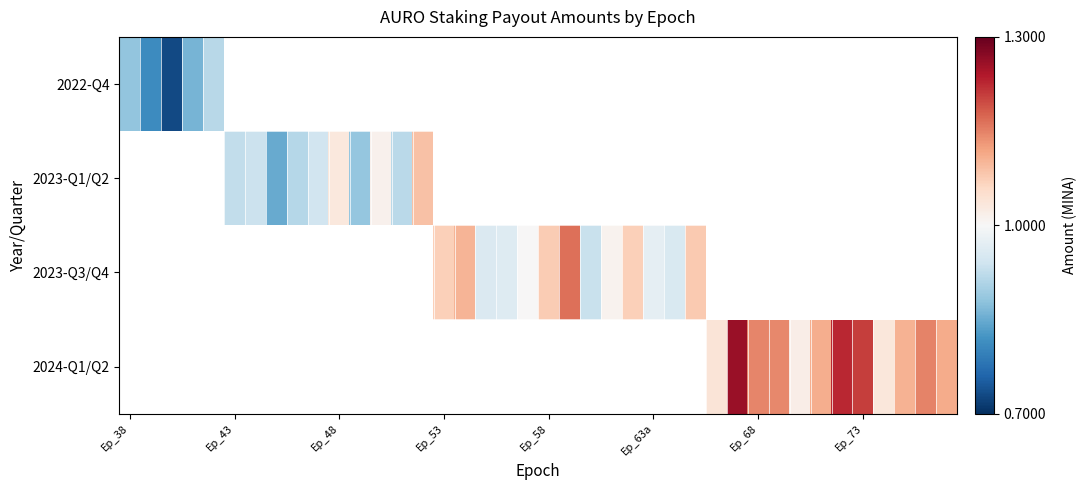

How many data points in 2023-Q3/Q4 are less than 1?

5